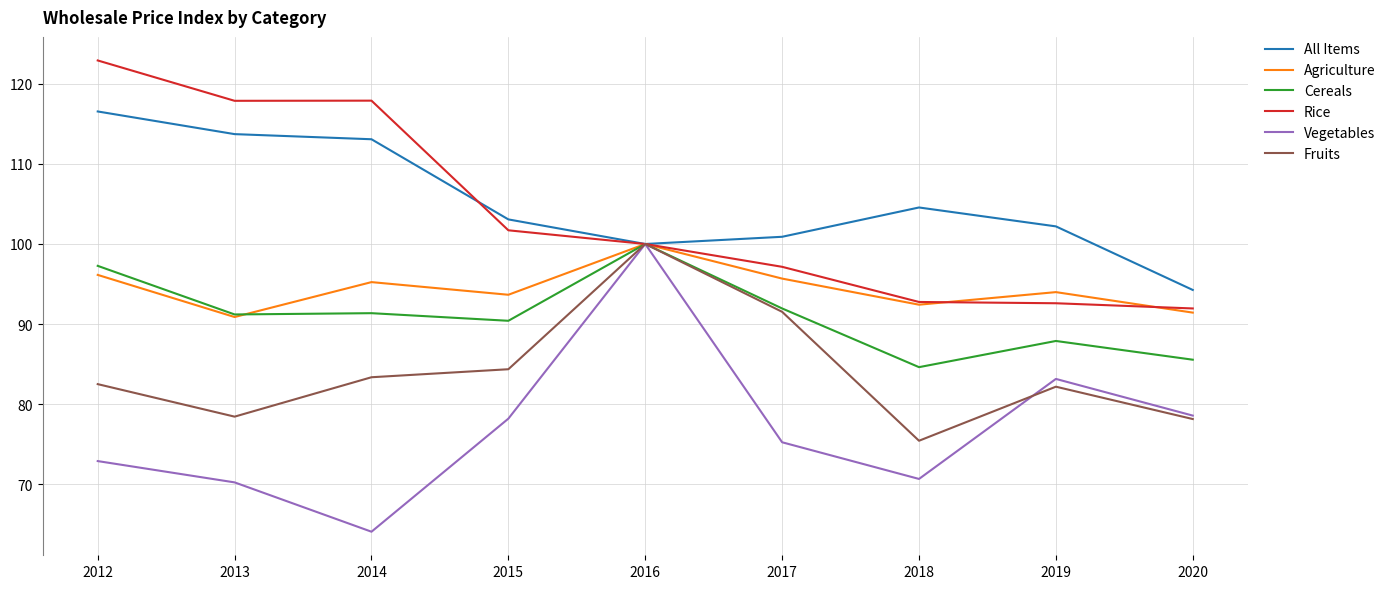

Is the value of Vegetables at 2020 greater than the value of Fruits at 2012?

No